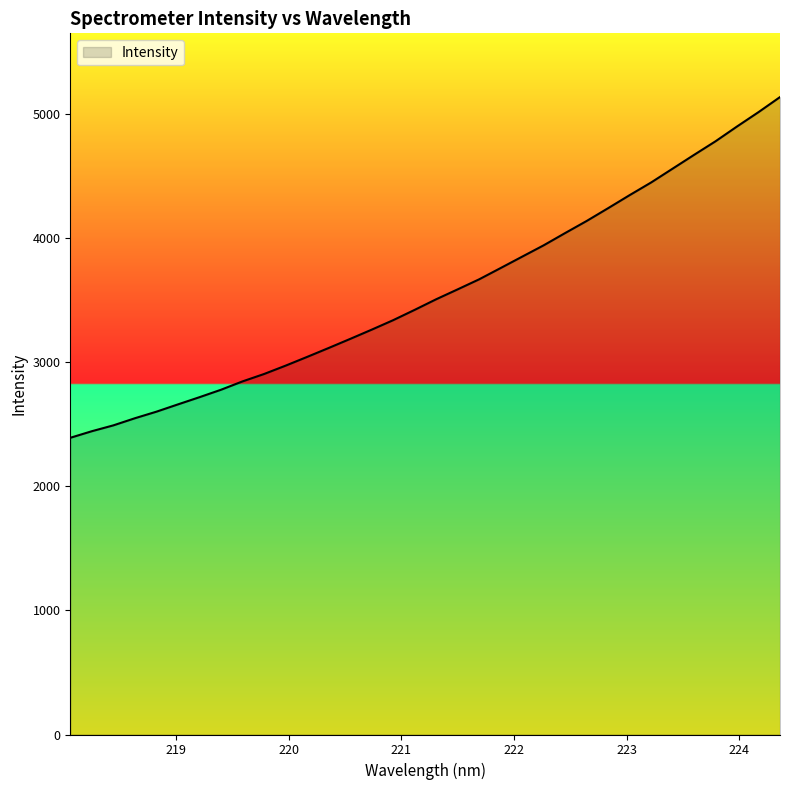

What is the smallest value displayed?

2390.3